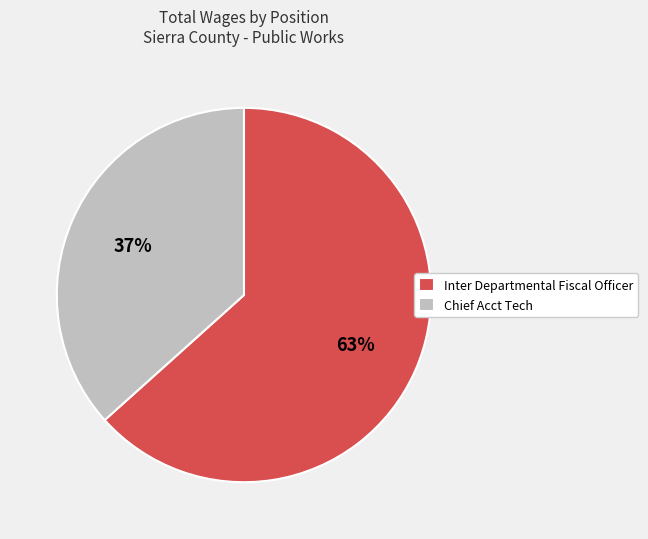

Count the number of slices in the pie.

2